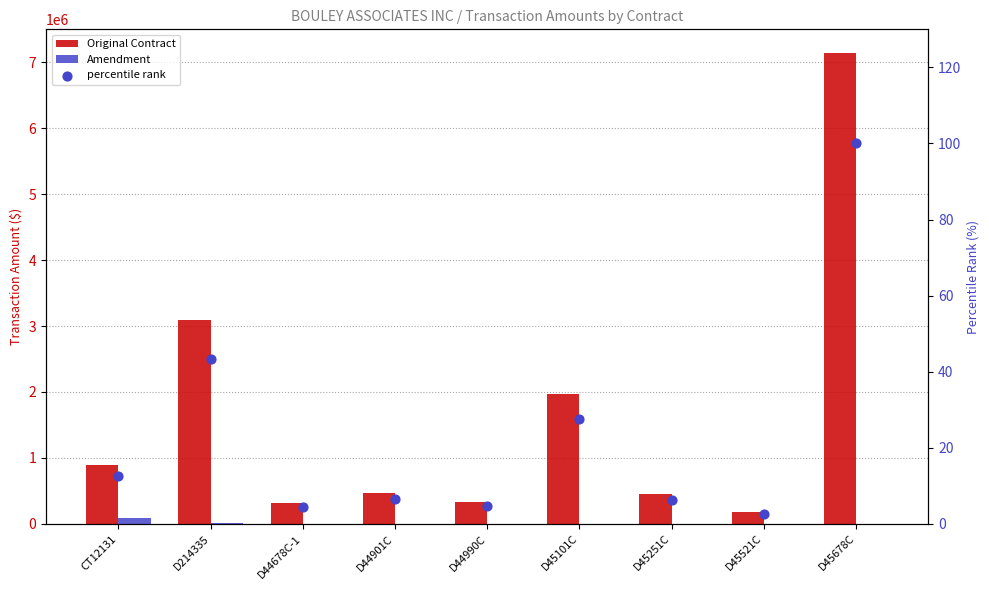

Which series has the largest total across all categories?

Original Contract